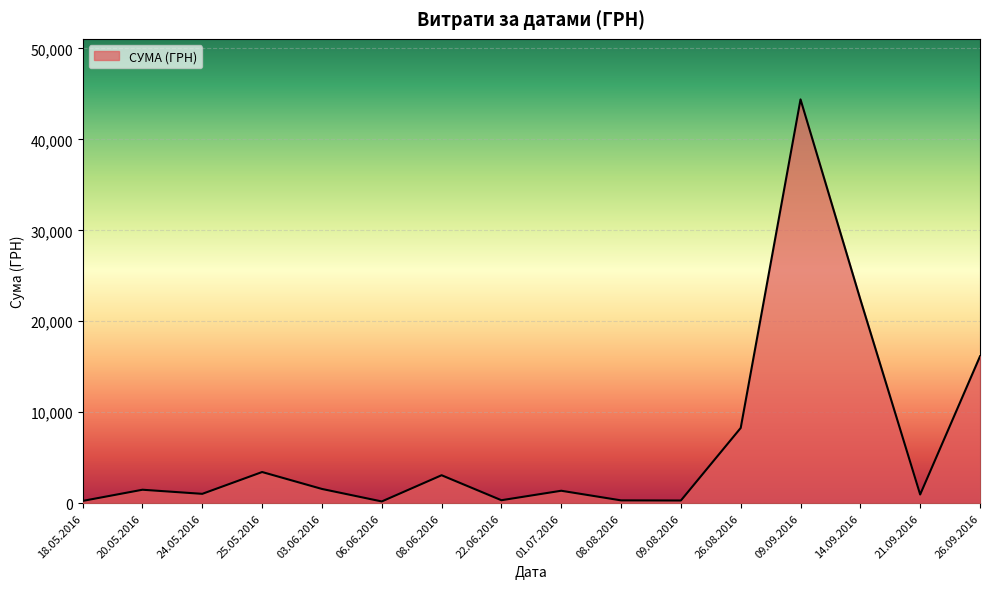

What is the greatest value displayed?

44400.2